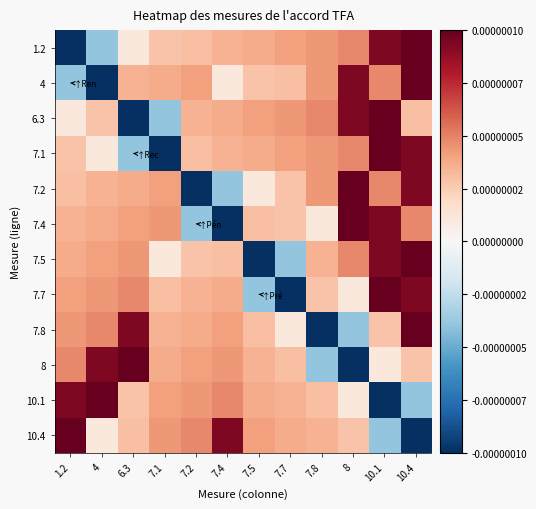

Rank the series by their maximum value, from lowest to highest.

1.2, 4, 6.3, 7.1, 7.2, 7.4, 7.5, 7.7, 7.8, 8, 10.1, 10.4